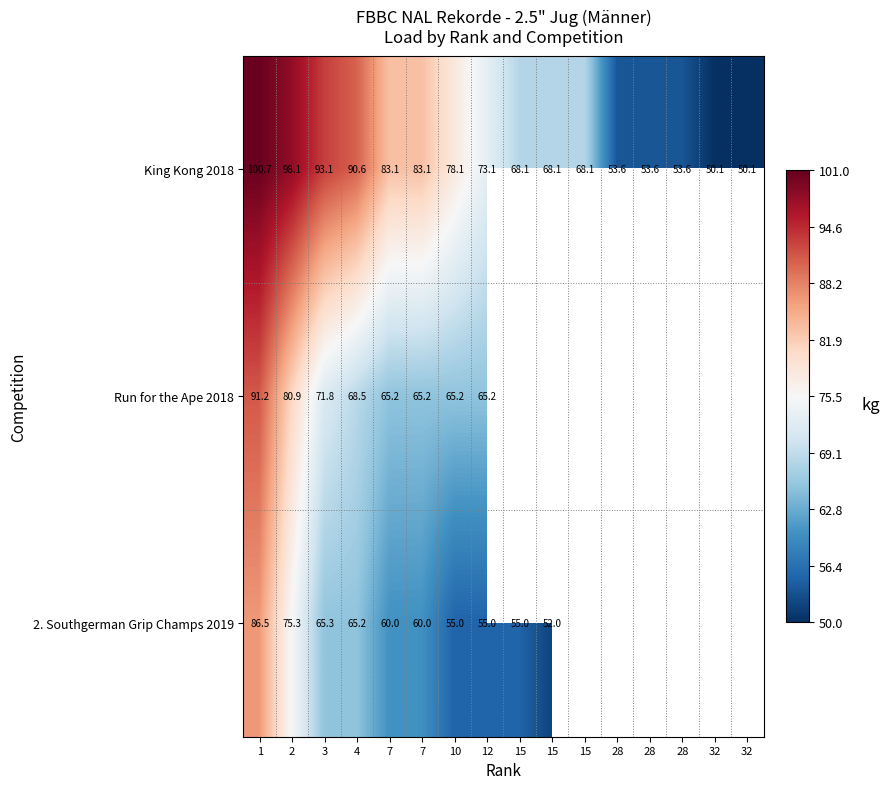

At which category is the sum across all series the highest?

1